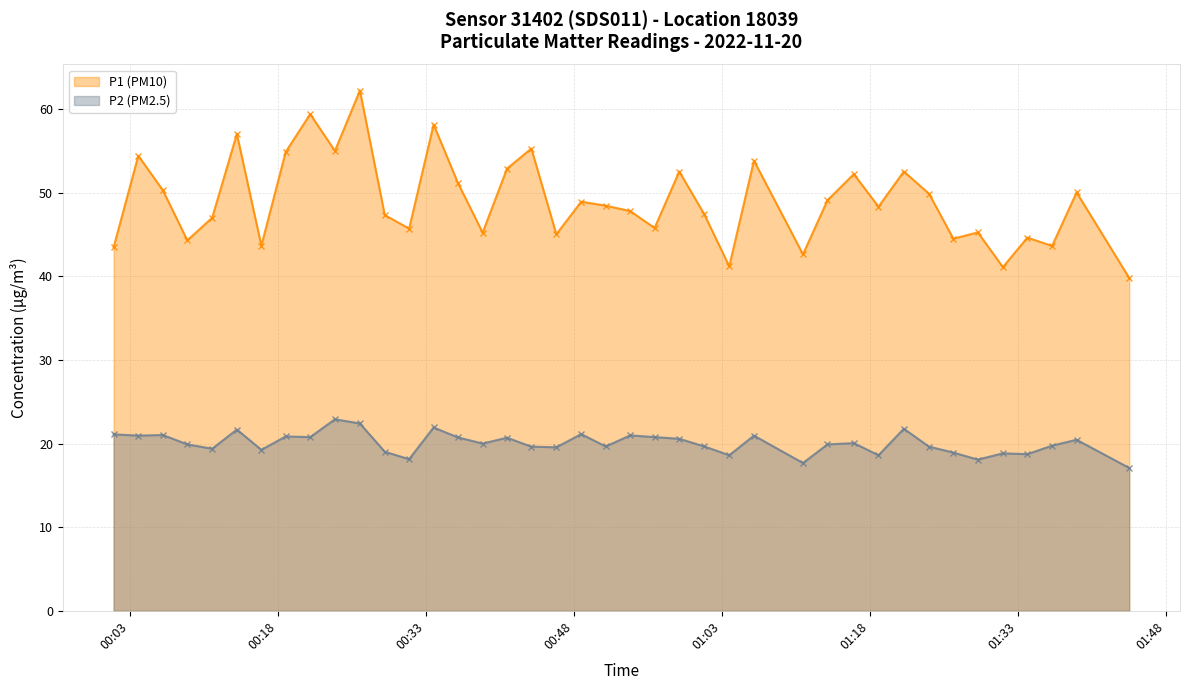

What is the difference between the maximum and second lowest values in the P1 (PM10) series?

21.1